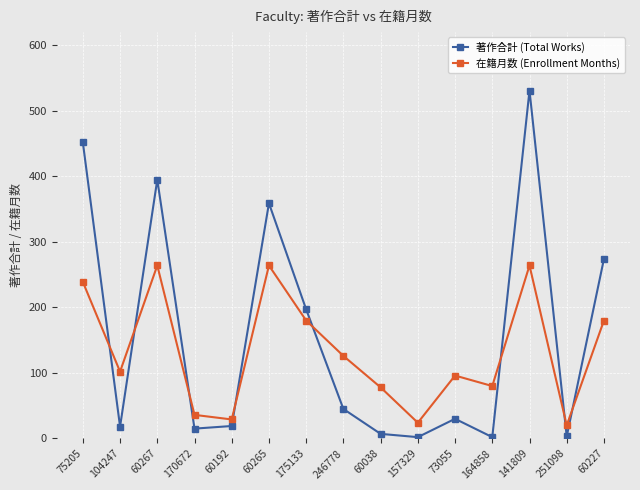

True or false: 著作合計 (Total Works) and 在籍月数 (Enrollment Months) intersect in this chart.

True